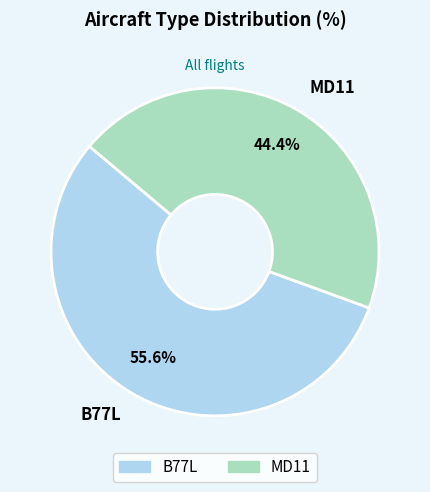

To the nearest percent, what is the average slice percentage?

50%